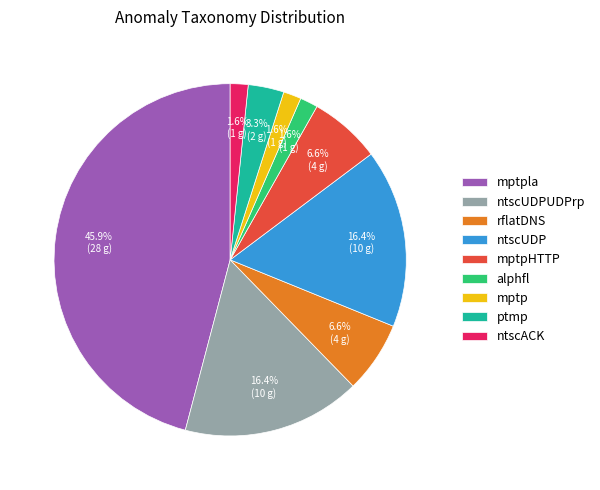

Does mptpHTTP represent more than half of the total?

No